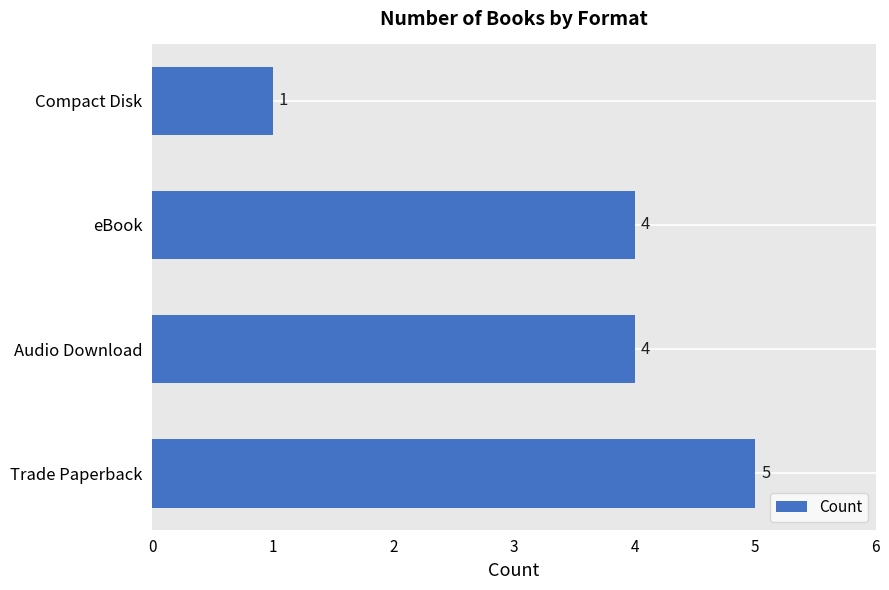

How many data points does each series have?

4